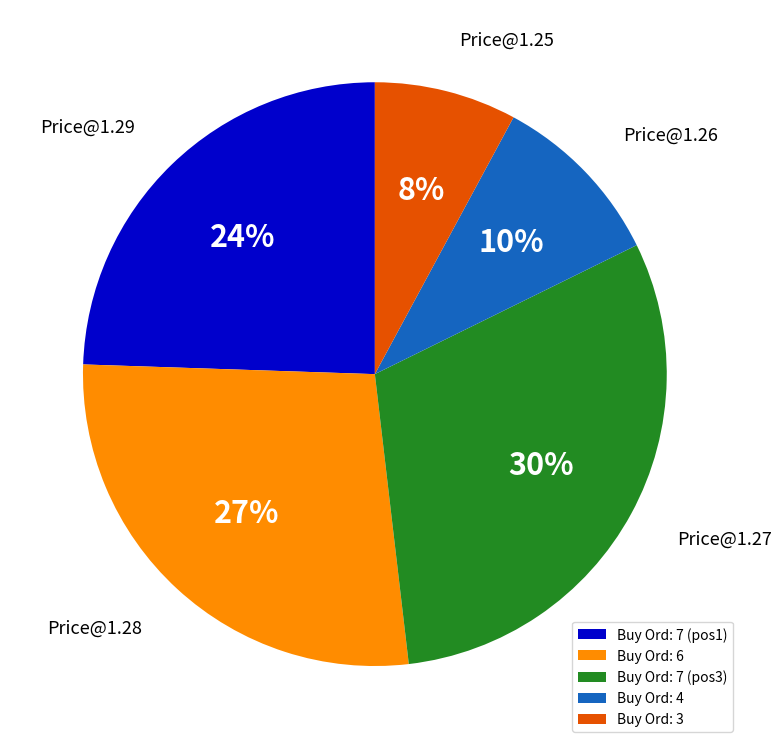

Combined, do Buy Ord: 7 (pos1) and Buy Ord: 4 account for over 50%?

No